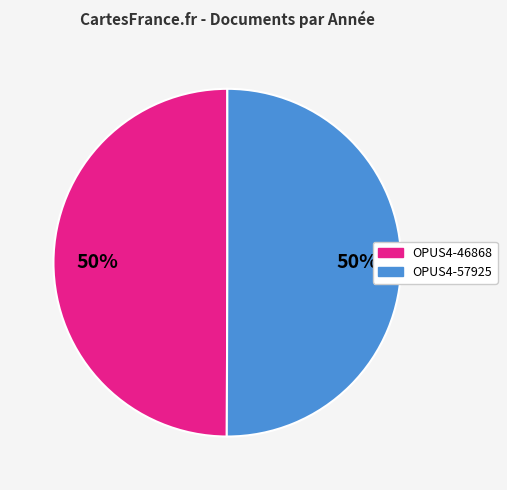

To the nearest percent, what portion does OPUS4-57925 represent?

50%